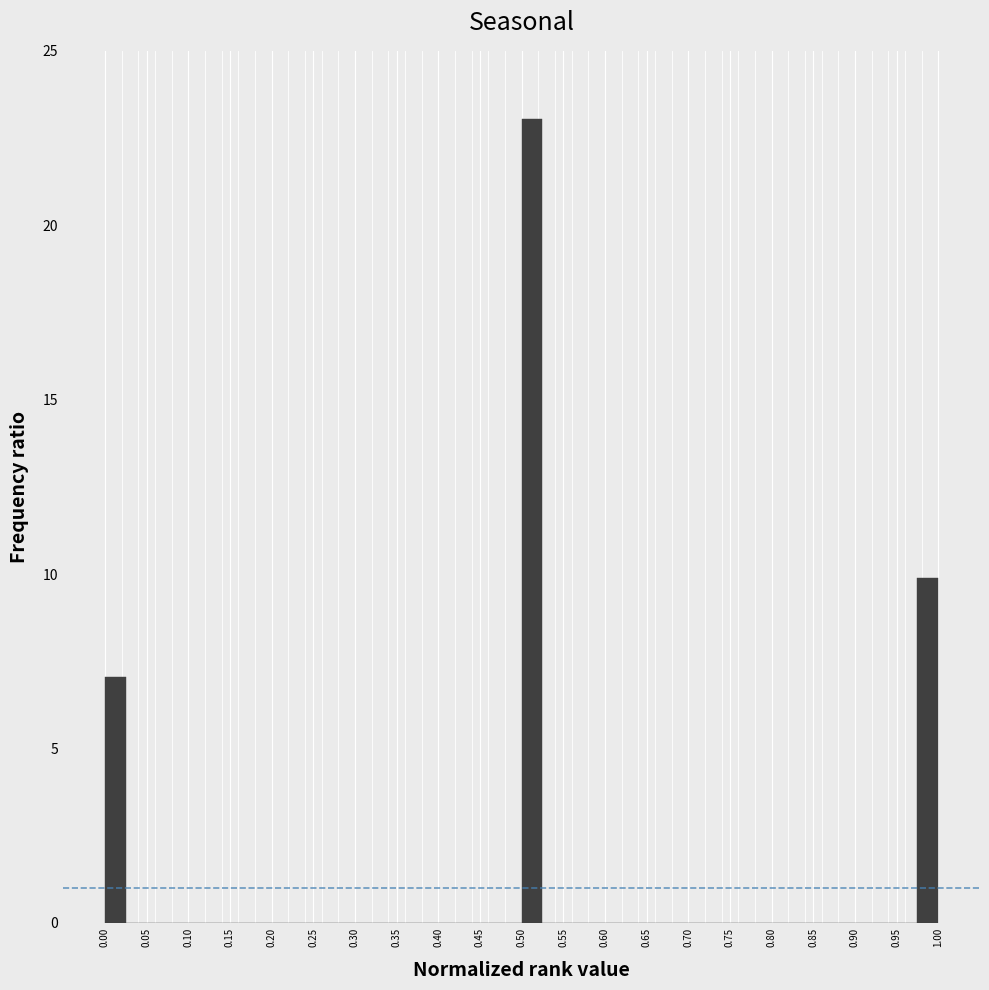

Reading left to right, list every bar in this chart as the range it spans on the x-axis followed by its height. The values are not printed on the chart, so give them approximately, as read against the axis.

0.000 to 0.025: 7
0.025 to 0.050: 0
0.050 to 0.075: 0
0.075 to 0.100: 0
0.100 to 0.125: 0
0.125 to 0.150: 0
0.150 to 0.175: 0
0.175 to 0.200: 0
0.200 to 0.225: 0
0.225 to 0.250: 0
0.250 to 0.275: 0
0.275 to 0.300: 0
0.300 to 0.325: 0
0.325 to 0.350: 0
0.350 to 0.375: 0
0.375 to 0.400: 0
0.400 to 0.425: 0
0.425 to 0.450: 0
0.450 to 0.475: 0
0.475 to 0.500: 0
0.500 to 0.525: 23
0.525 to 0.550: 0
0.550 to 0.575: 0
0.575 to 0.600: 0
0.600 to 0.625: 0
0.625 to 0.650: 0
0.650 to 0.675: 0
0.675 to 0.700: 0
0.700 to 0.725: 0
0.725 to 0.750: 0
0.750 to 0.775: 0
0.775 to 0.800: 0
0.800 to 0.825: 0
0.825 to 0.850: 0
0.850 to 0.875: 0
0.875 to 0.900: 0
0.900 to 0.925: 0
0.925 to 0.950: 0
0.950 to 0.975: 0
0.975 to 1.000: 10